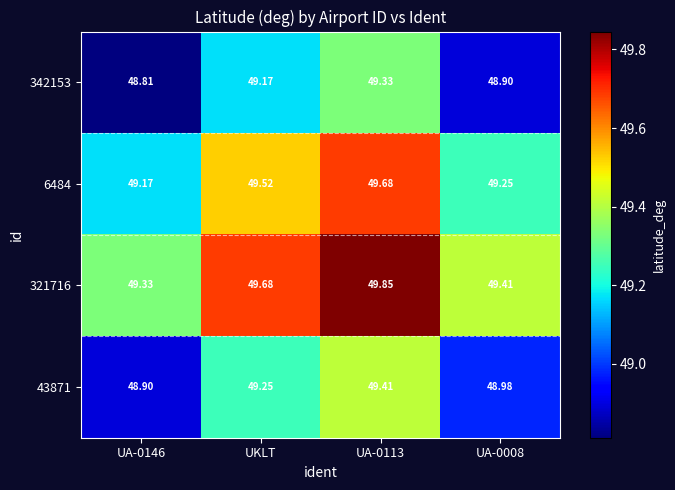

Is the value of 43871 at UKLT greater than the value of 321716 at UA-0146?

No